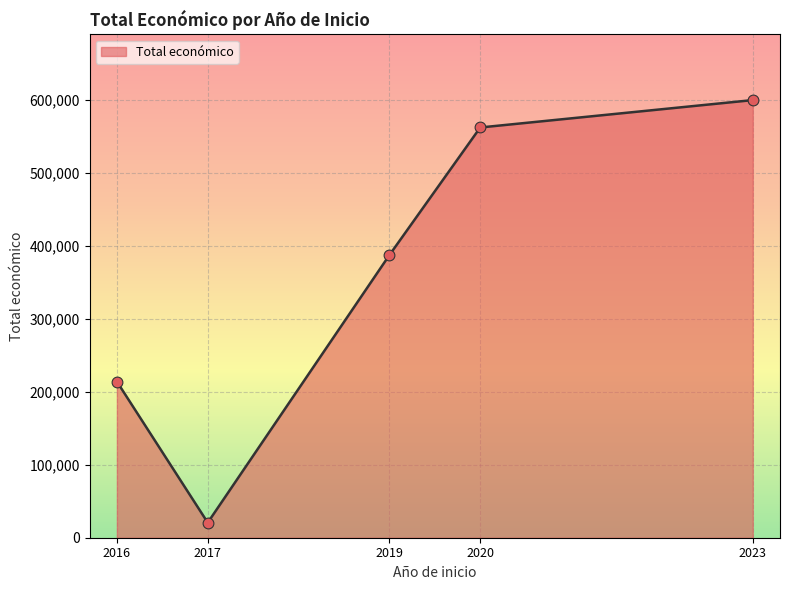

What is the ratio of the value at 2020 to the value at 2016?

2.6